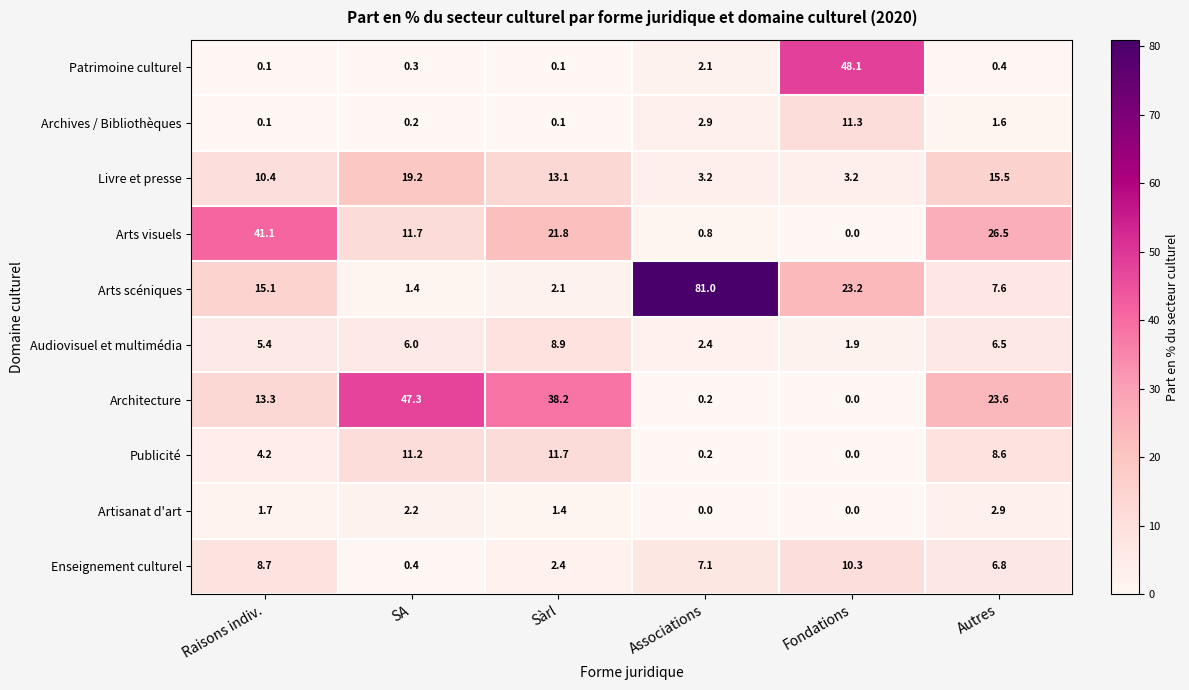

What is the sum of the Audiovisuel et multimédia values at Autres and SA?

12.5